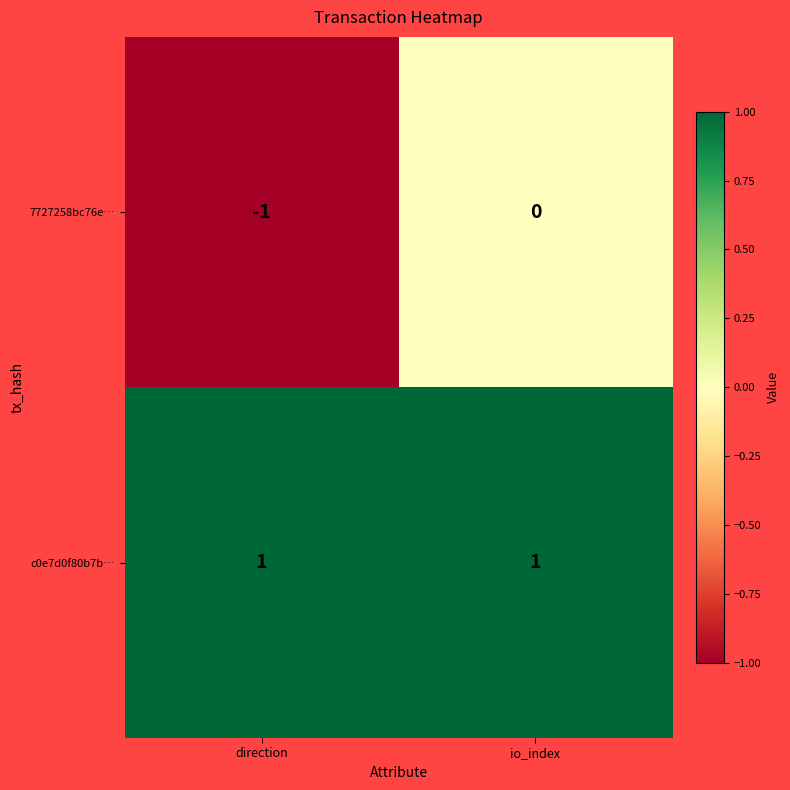

Reading right to left, extract all data points from this chart.

7727258bc76e…: 0	-1
c0e7d0f80b7b…: 1	1